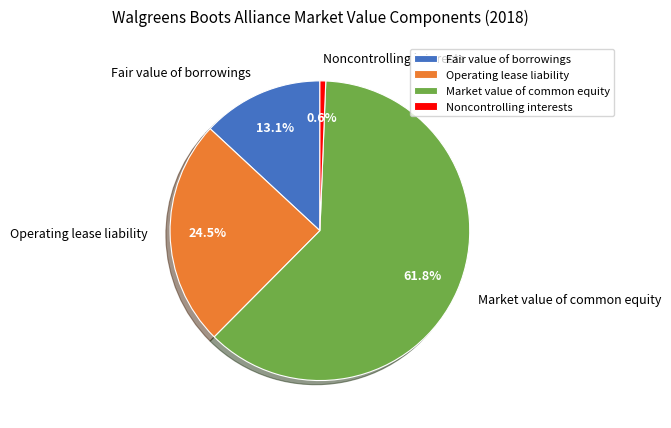

How much of the chart is everything except Operating lease liability?

75.5%